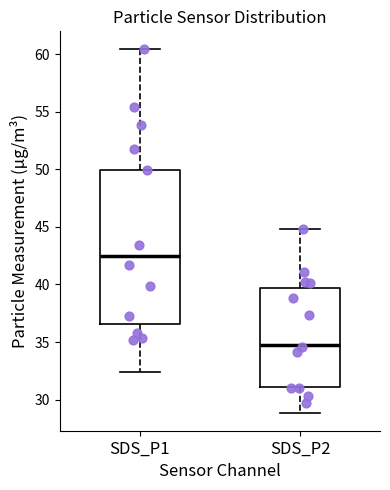

Which box has the highest median line?

SDS_P1